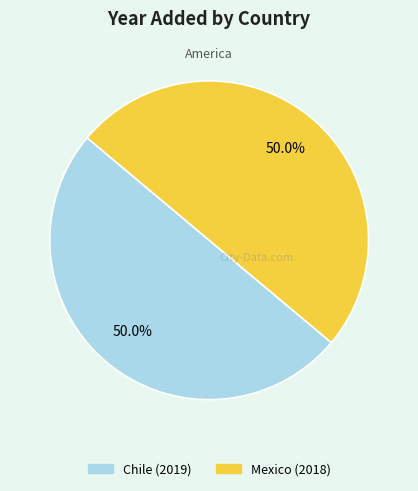

To the nearest percent, what is the combined percentage of Mexico and Chile?

100%